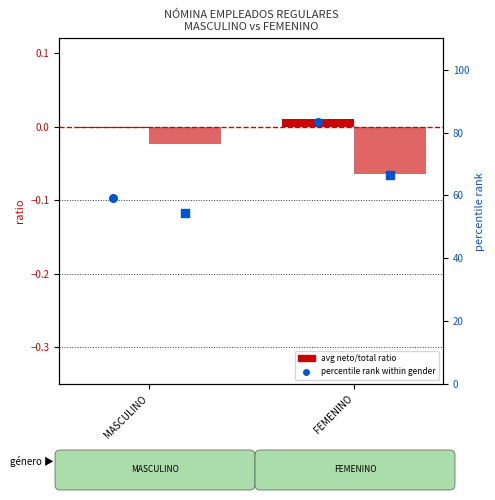

Which series contains the highest Y value?

percentile neto